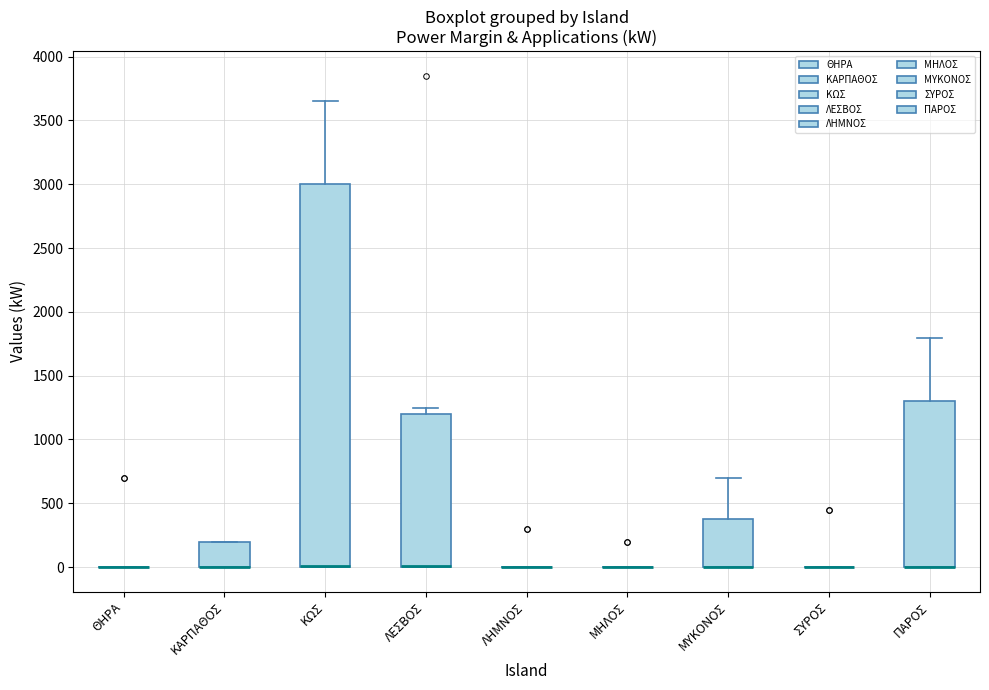

Reading left to right, transcribe this box plot: for each box, give where its median line is, the range the box spans, and where its two whiskers end, as read against the y-axis. The values are not printed on the chart, so give them approximately, as read against the axis.

ΘΗΡΑ: box collapsed to a line at 0, whiskers 0 to 0
ΚΑΡΠΑΘΟΣ: median 0 (drawn on the box's lower edge), box 0 to 200, whiskers 0 to 200
ΚΩΣ: median 0 (drawn on the box's lower edge), box 0 to 3000, whiskers 0 to 3650
ΛΕΣΒΟΣ: median 0 (drawn on the box's lower edge), box 0 to 1200, whiskers 0 to 1250
ΛΗΜΝΟΣ: box collapsed to a line at 0, whiskers 0 to 0
ΜΗΛΟΣ: box collapsed to a line at 0, whiskers 0 to 0
ΜΥΚΟΝΟΣ: median 0 (drawn on the box's lower edge), box 0 to 350, whiskers 0 to 700
ΣΥΡΟΣ: box collapsed to a line at 0, whiskers 0 to 0
ΠΑΡΟΣ: median 0 (drawn on the box's lower edge), box 0 to 1300, whiskers 0 to 1800